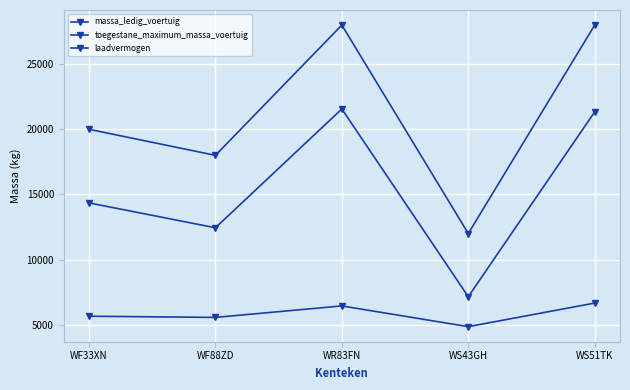

Count the number of data series in this chart.

3